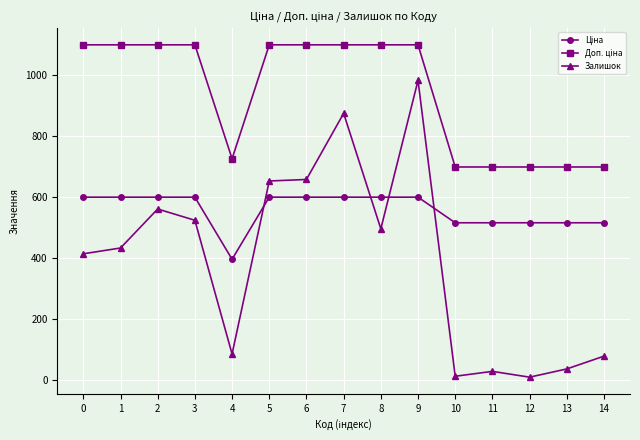

What is the difference between the Залишок values at 1 and 8?

63.0